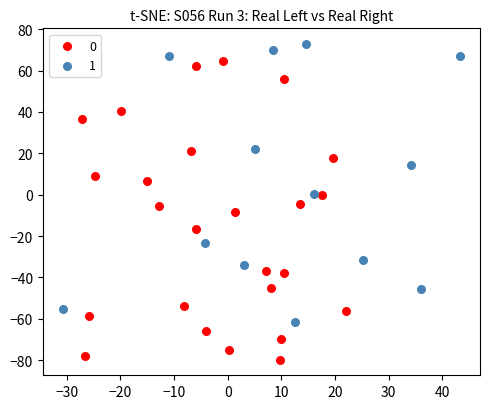

Which series reaches the maximum Y coordinate?

1